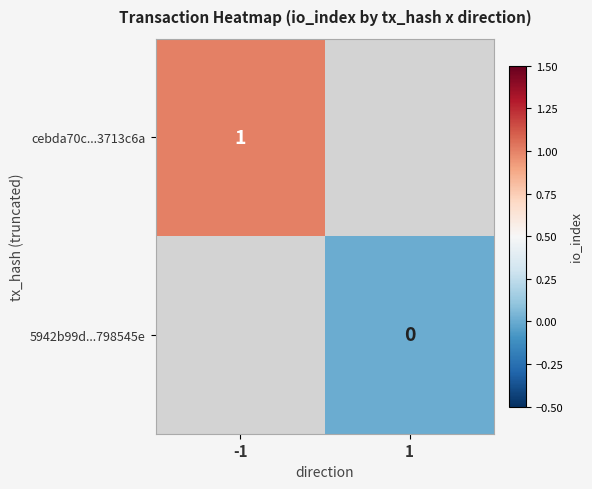

How many series are shown in this chart?

2